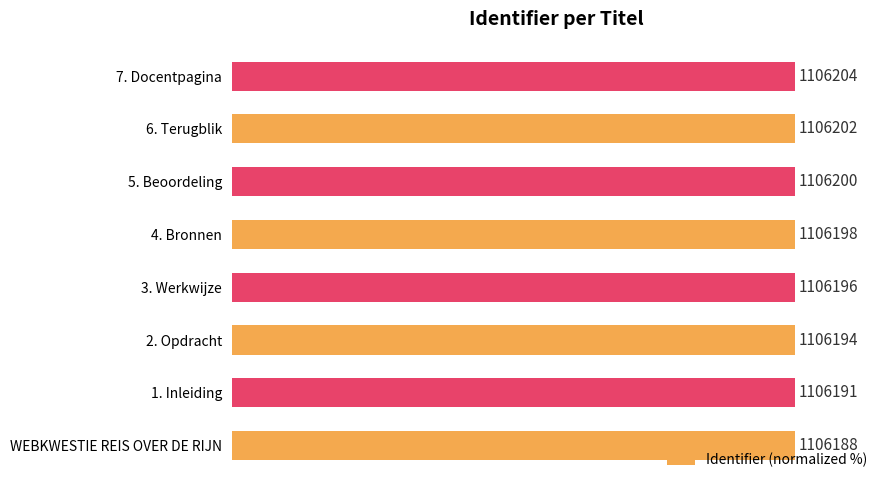

How many bars are there in total?

8